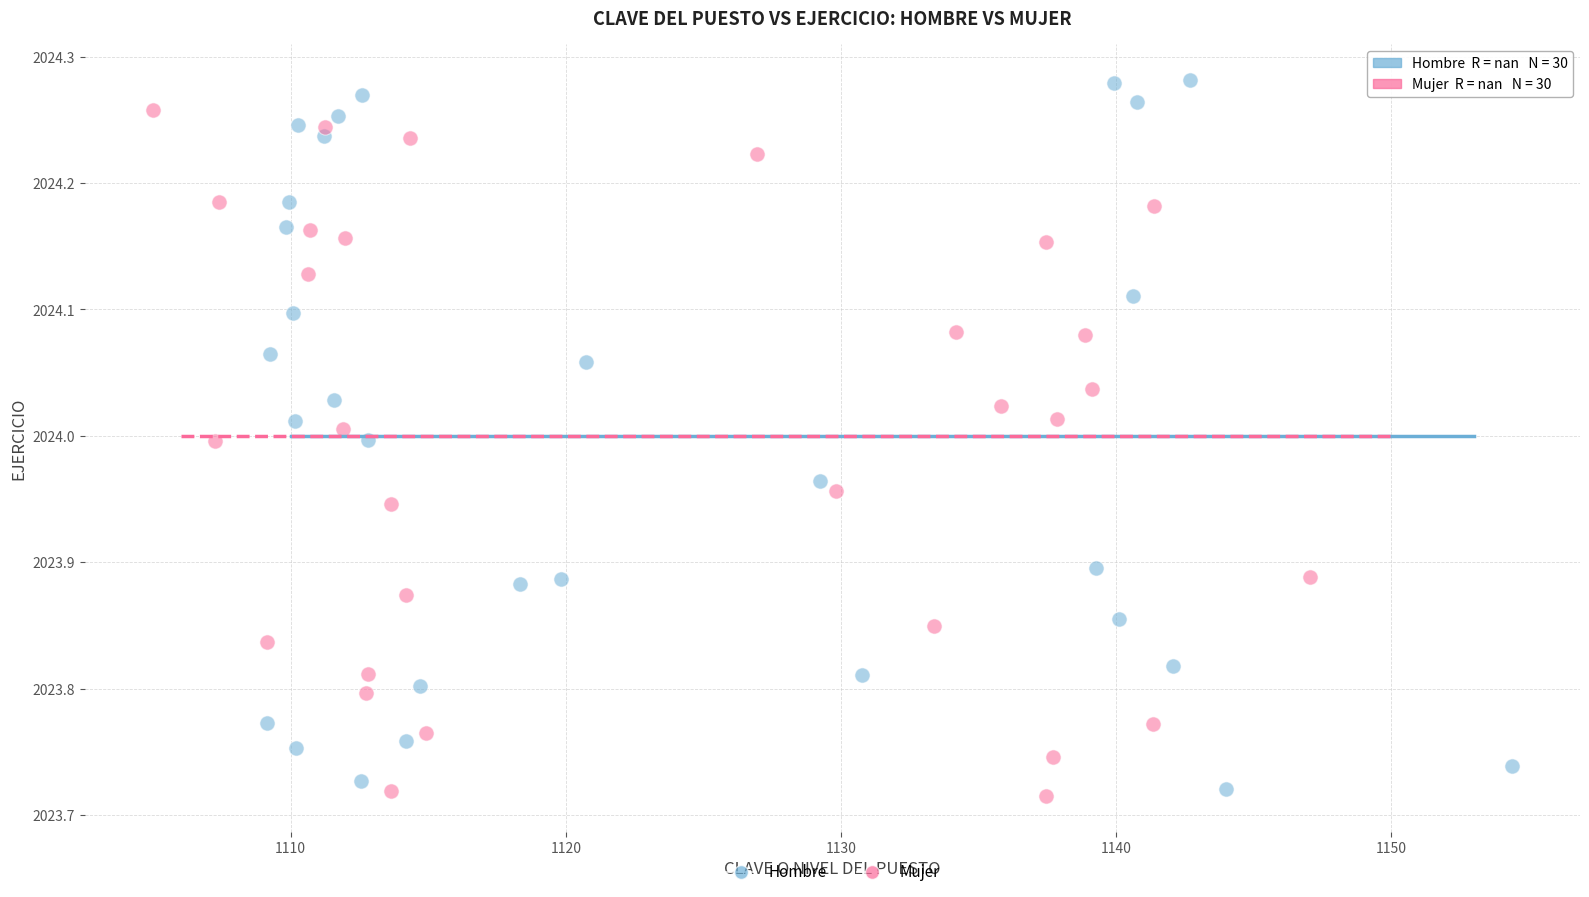

Which series has the largest Y range (max minus min)?

Hombre